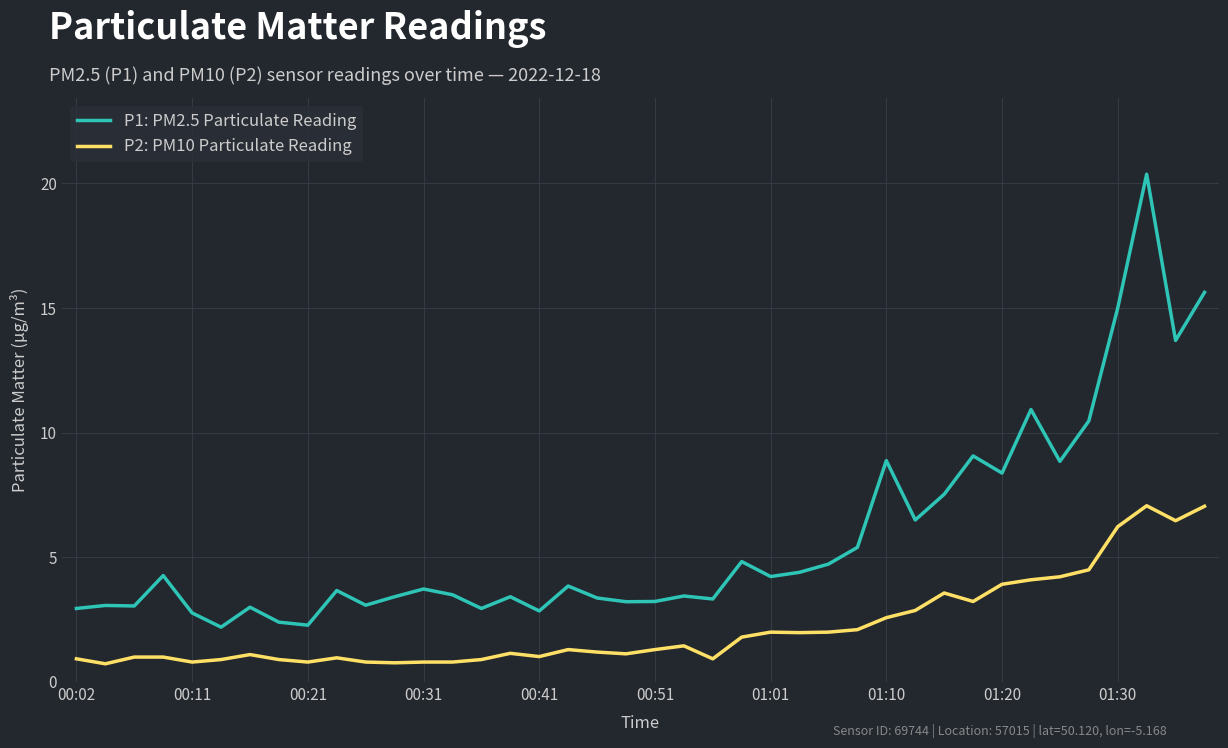

List the series in order of their overall mean, lowest first.

P2: PM10 Particulate Reading, P1: PM2.5 Particulate Reading